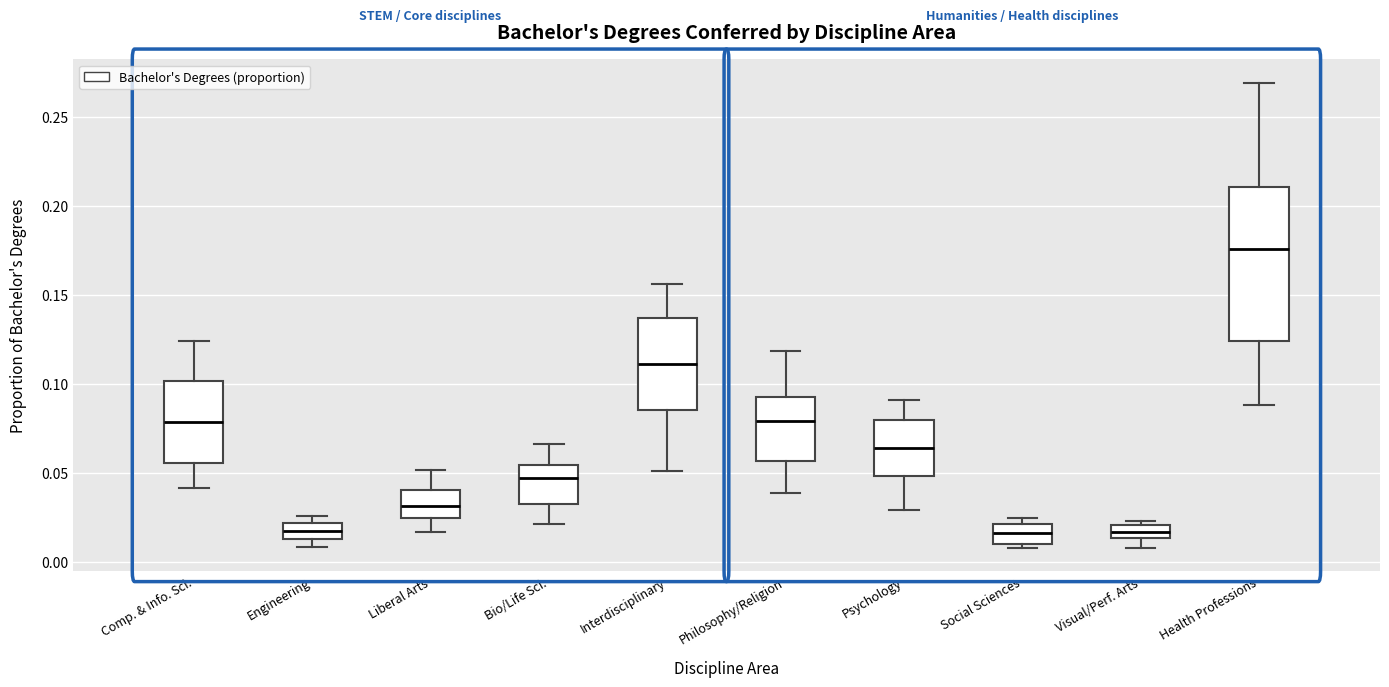

Comparing the boxes themselves (not the whiskers), which one is the tallest?

Health Professions